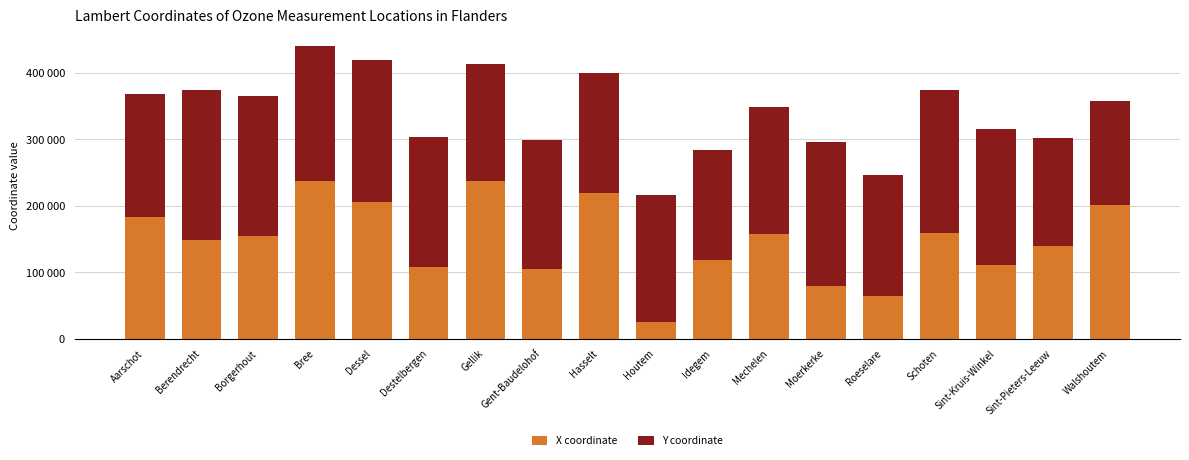

At which category is the sum across all series the highest?

Bree